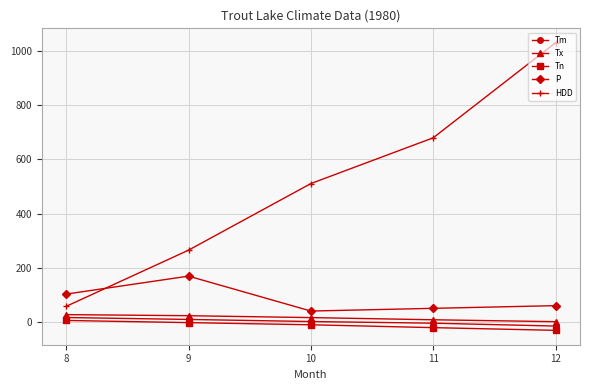

What is the value of the HDD point at the 1st from the left?

57.5